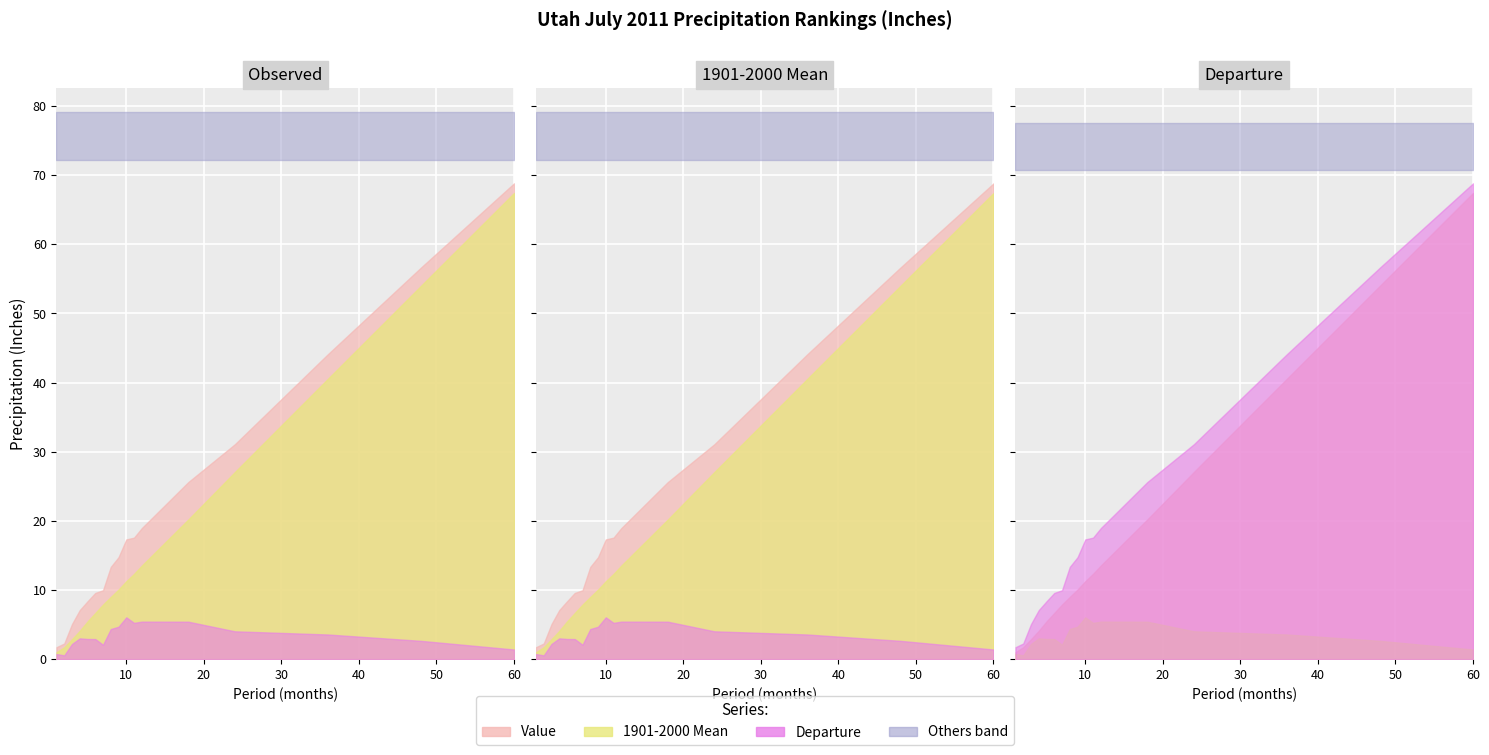

The Departure series shows 6.3 at 9. True or false?

False